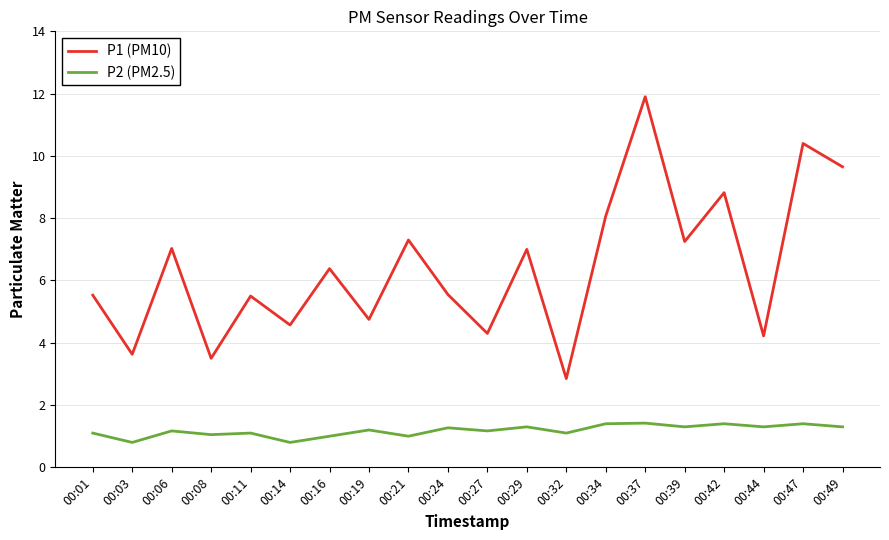

Which series has the largest total across all categories?

P1 (PM10)